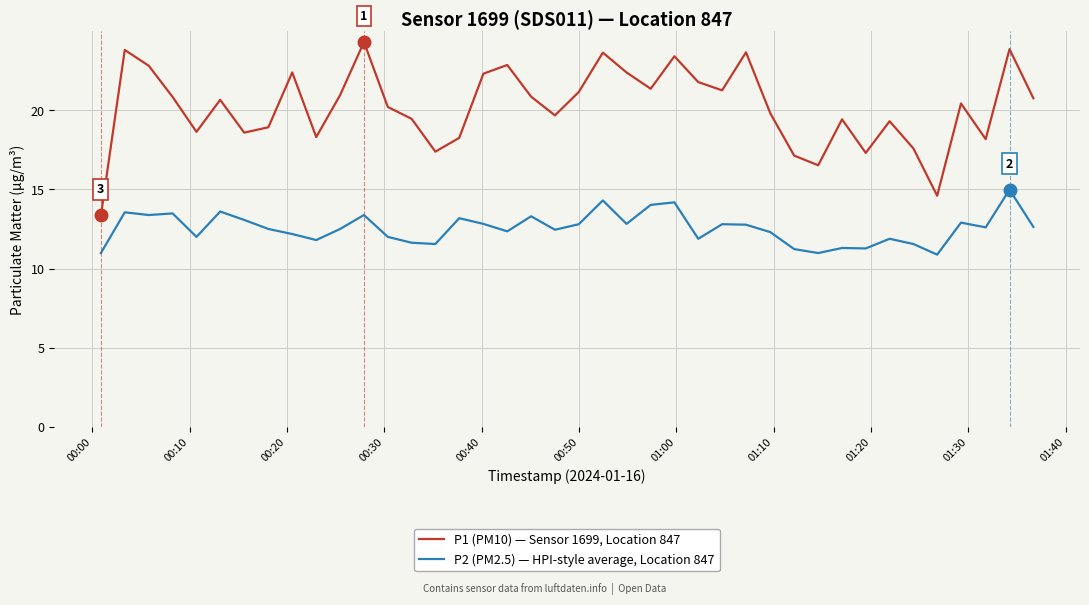

How many interior local peaks does the P1 (PM10) — Sensor 1699, Location 847 series have?

12